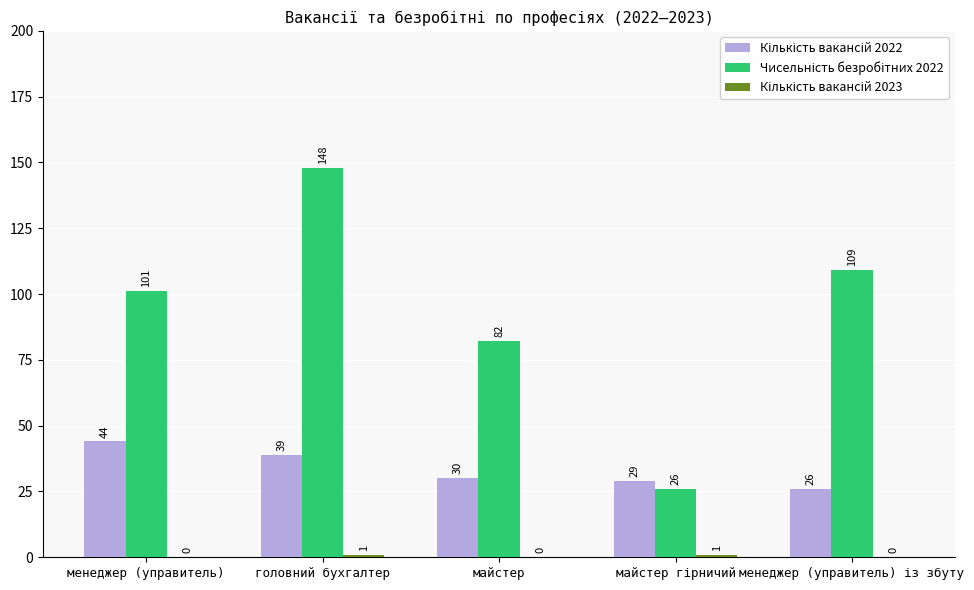

How many categories are shown in the chart?

5